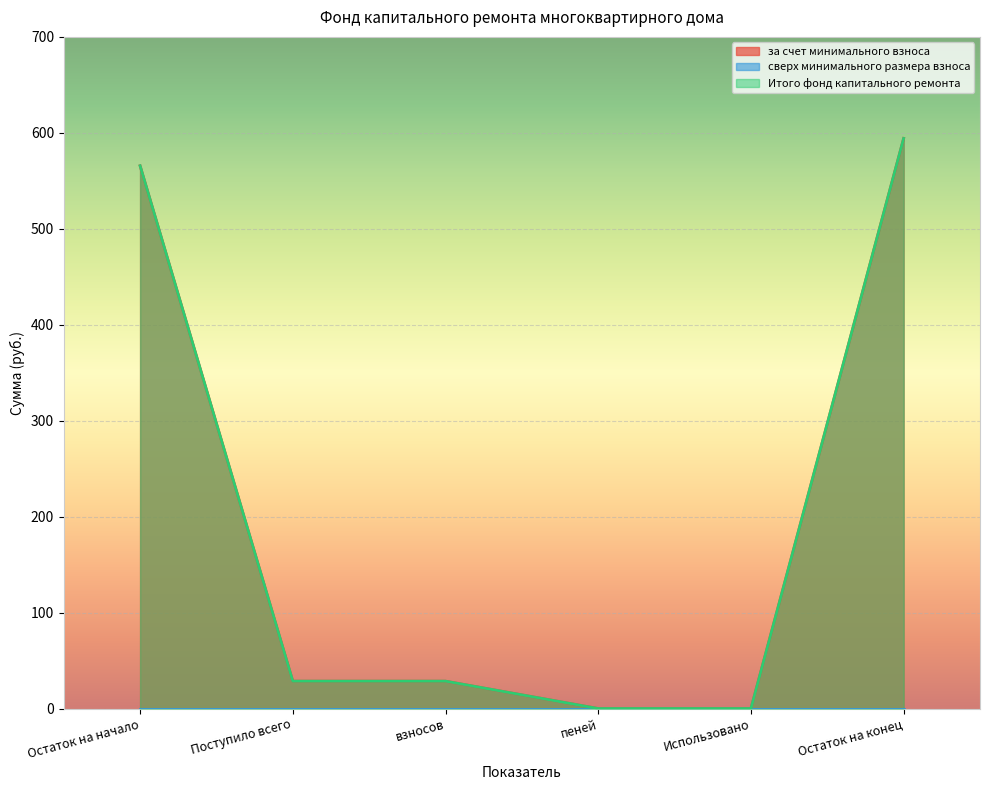

What is the approximate value of Итого фонд капитального ремонта at Остаток на начало?

565.7